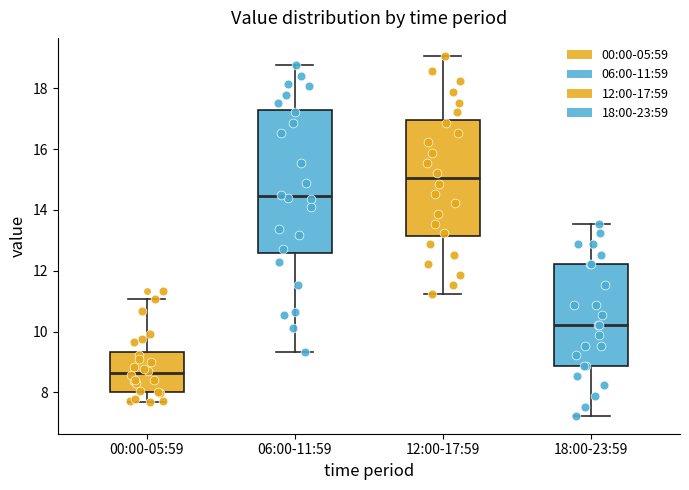

Which box has the lowest median line?

00:00-05:59